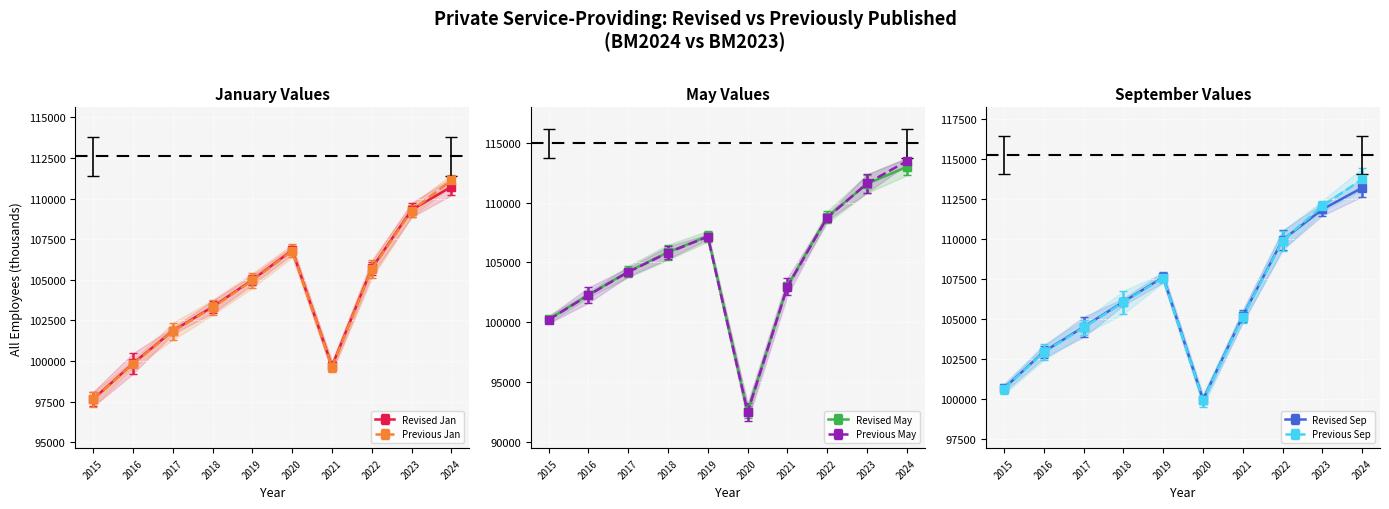

Between 2015 and 2022, which is larger?

2022